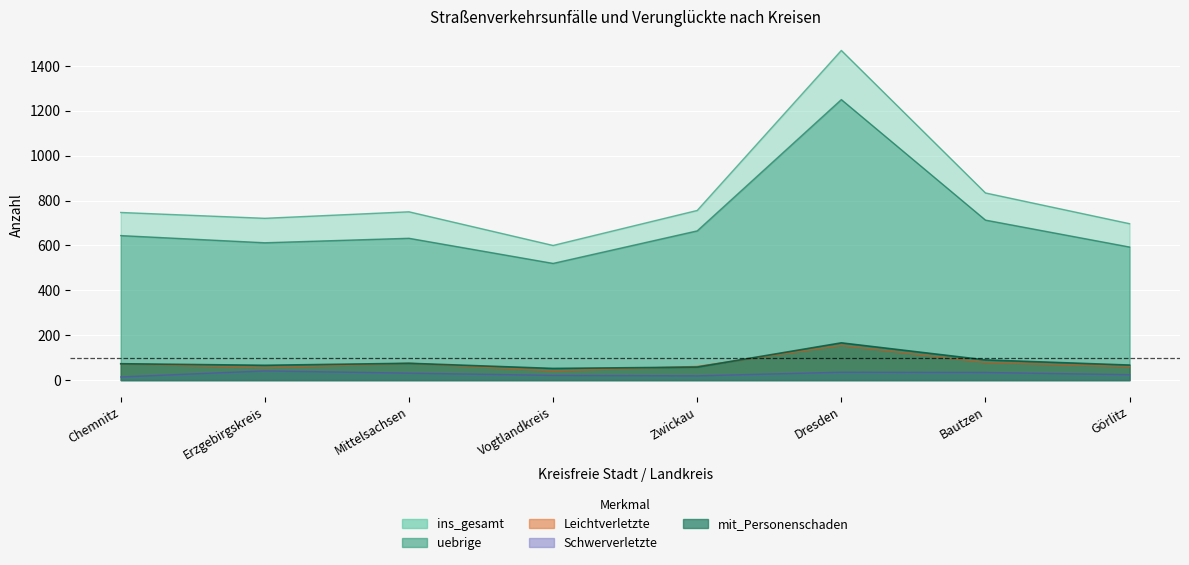

Count the number of categories in the chart.

8